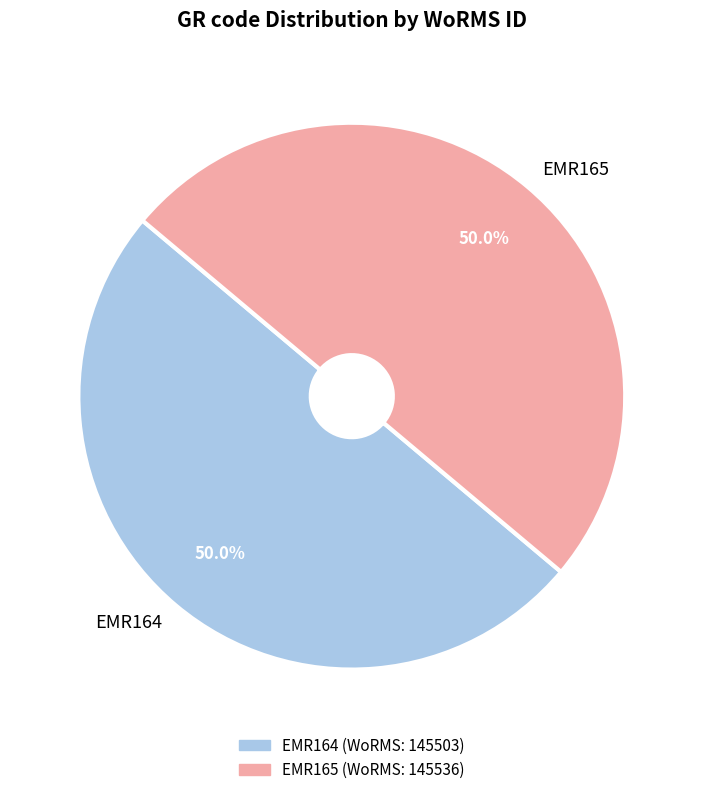

Is it true that EMR164 is 50% of the pie?

True